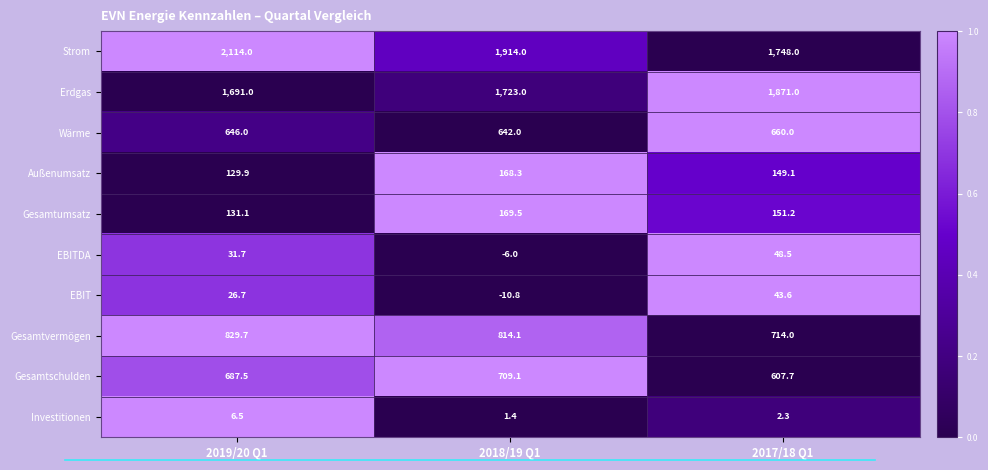

True or false: EBITDA has a value of -9.6 at 2018/19 Q1.

False